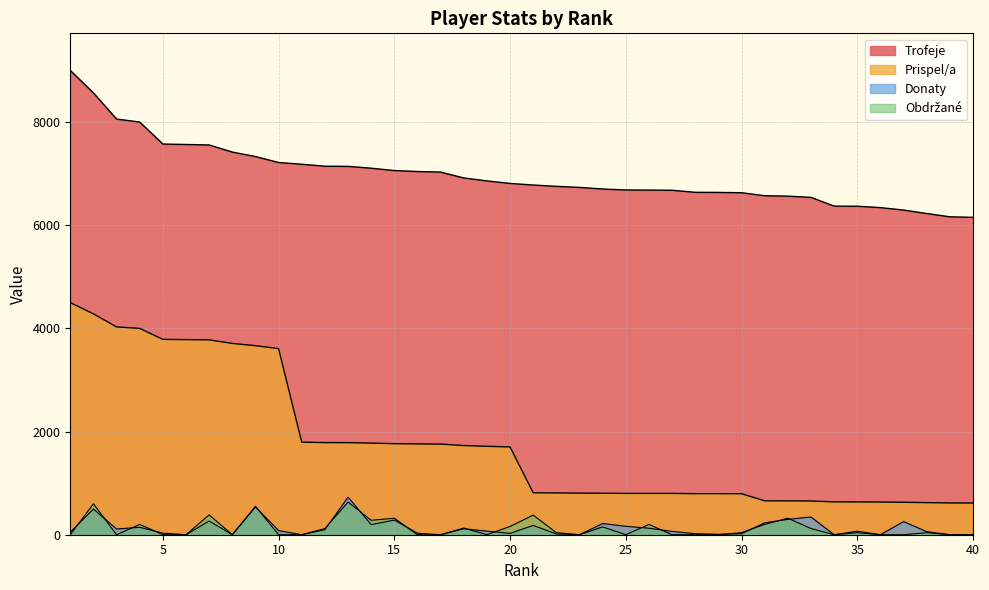

What are all the series names shown in the legend?

Trofeje, Prispel/a, Donaty, Obdrzane